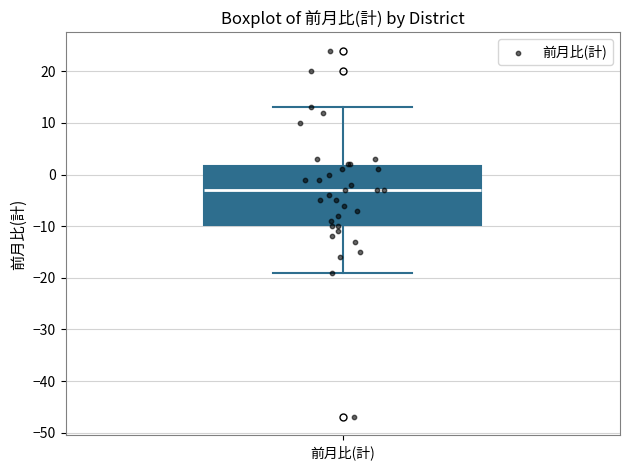

Transcribe this box plot: give where the median line is, the range the box spans, and where the two whiskers end, as read against the y-axis. The values are not printed on the chart, so give them approximately, as read against the axis.

median -3, box -10 to 2, whiskers -19 to 13